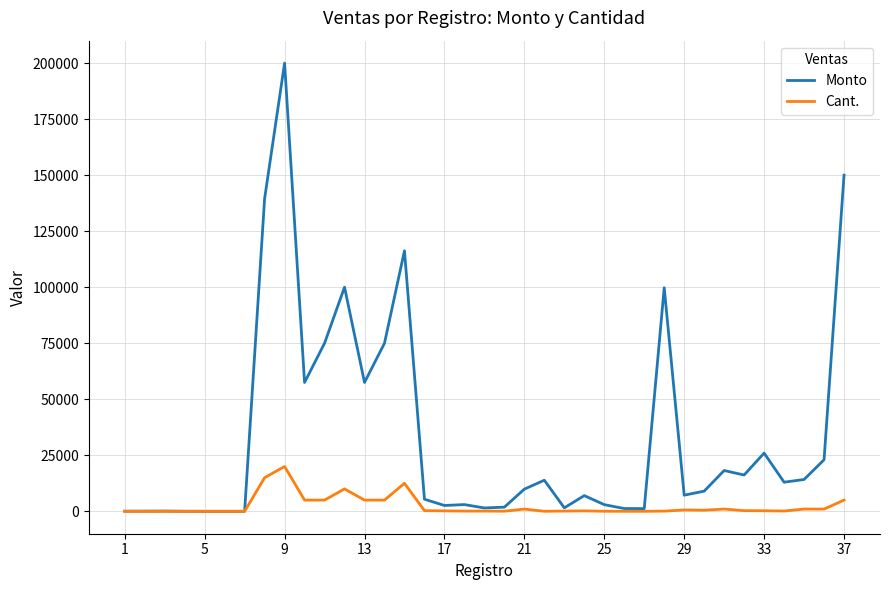

Rank the series by their average value, from lowest to highest.

Cant., Monto